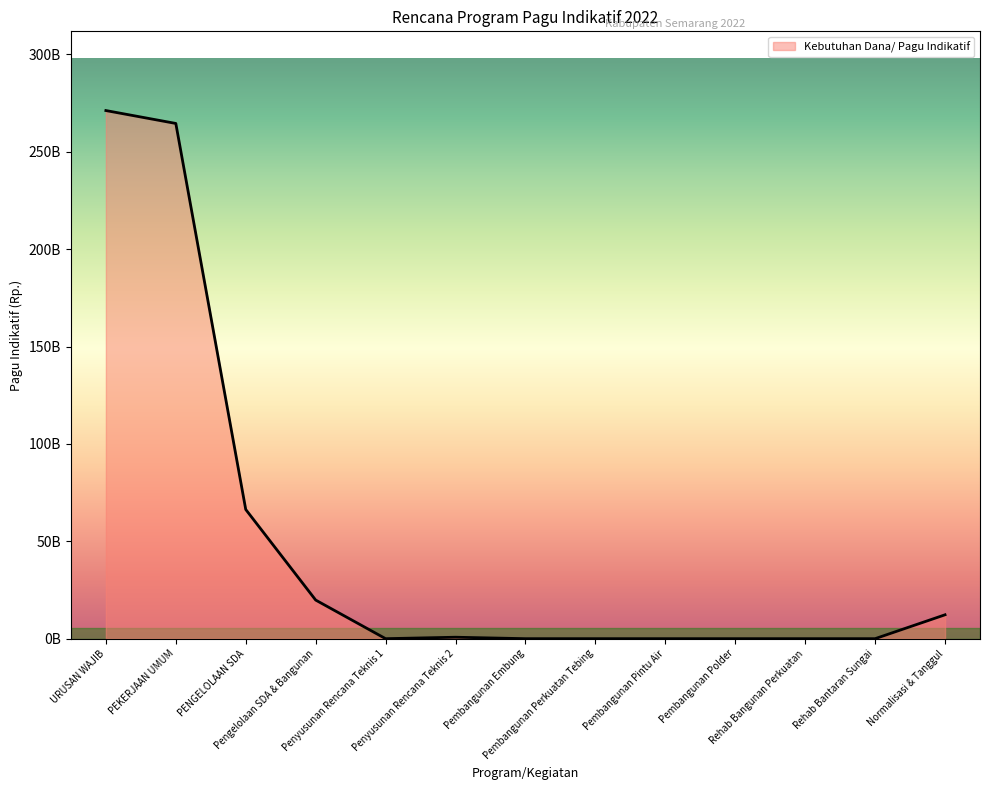

What is the label of the 3rd point from the left?

PENGELOLAAN SDA